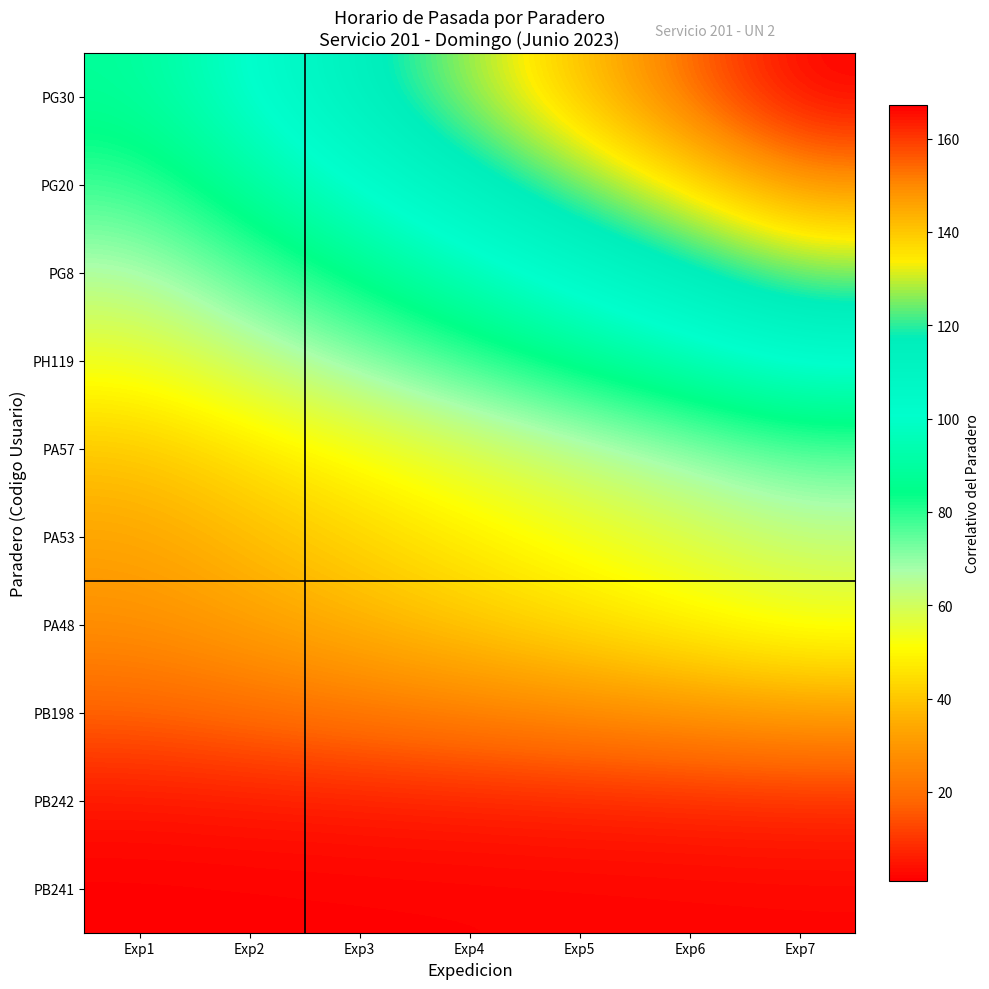

Reading left to right, what are all the values shown in this chart?

PB241: Exp1=1.0	Exp2=1.1	Exp3=1.3	Exp4=1.4	Exp5=1.6	Exp6=1.8	Exp7=1.9
PB242: Exp1=4.0	Exp2=4.6	Exp3=5.2	Exp4=5.8	Exp5=6.4	Exp6=7.0	Exp7=7.6
PB198: Exp1=17.0	Exp2=19.5	Exp3=22.1	Exp4=24.6	Exp5=27.2	Exp6=29.8	Exp7=32.3
PA48: Exp1=28.0	Exp2=32.2	Exp3=36.4	Exp4=40.6	Exp5=44.8	Exp6=49.0	Exp7=53.2
PA53: Exp1=33.0	Exp2=37.9	Exp3=42.9	Exp4=47.9	Exp5=52.8	Exp6=57.8	Exp7=62.7
PA57: Exp1=40.0	Exp2=46.0	Exp3=52.0	Exp4=58.0	Exp5=64.0	Exp6=70.0	Exp7=76.0
PH119: Exp1=54.0	Exp2=62.1	Exp3=70.2	Exp4=78.3	Exp5=86.4	Exp6=94.5	Exp7=102.6
PG8: Exp1=66.0	Exp2=75.9	Exp3=85.8	Exp4=95.7	Exp5=105.6	Exp6=115.5	Exp7=125.4
PG20: Exp1=78.0	Exp2=89.7	Exp3=101.4	Exp4=113.1	Exp5=124.8	Exp6=136.5	Exp7=148.2
PG30: Exp1=88.0	Exp2=101.2	Exp3=114.4	Exp4=127.6	Exp5=140.8	Exp6=154.0	Exp7=167.2